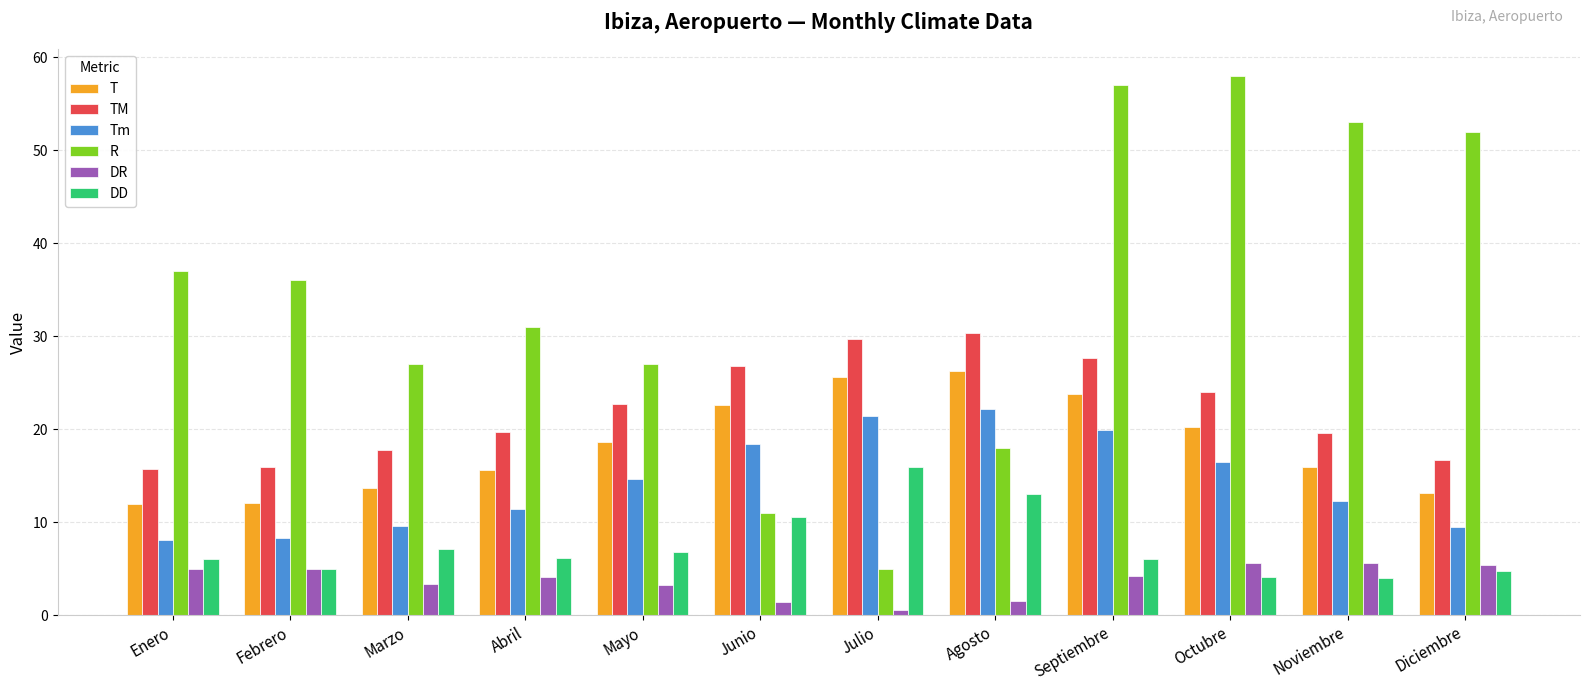

Which category has the lowest value in the DR series?

Julio